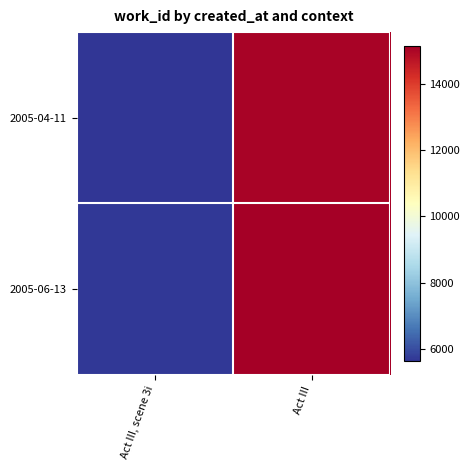

How many series are shown in this chart?

2